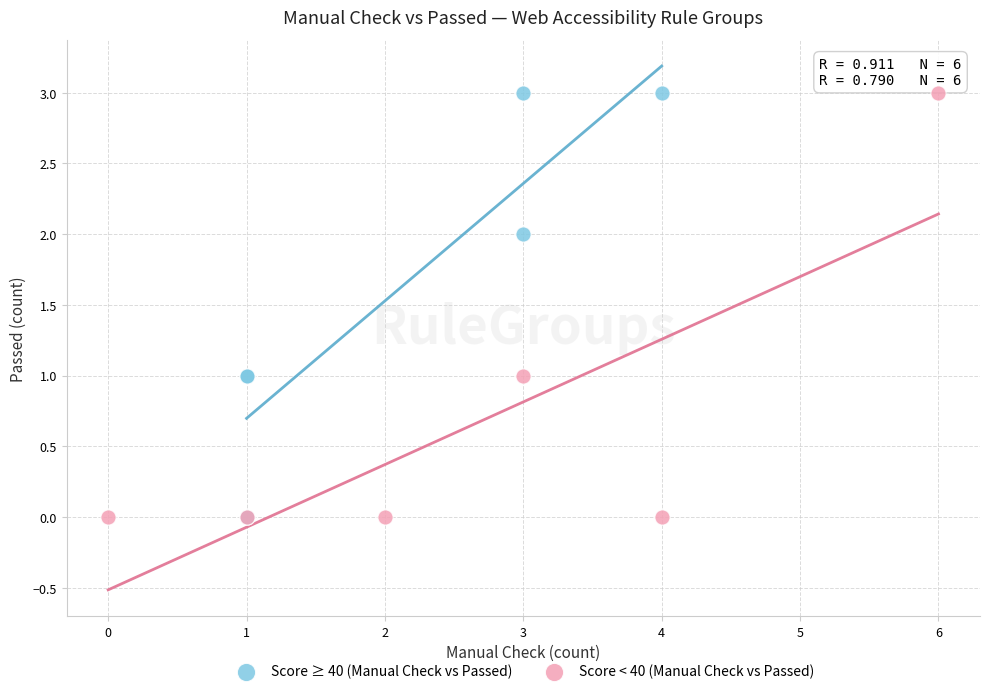

What are all the series names shown in the legend?

Score ≥ 40 (Manual Check vs Passed), Score < 40 (Manual Check vs Passed)